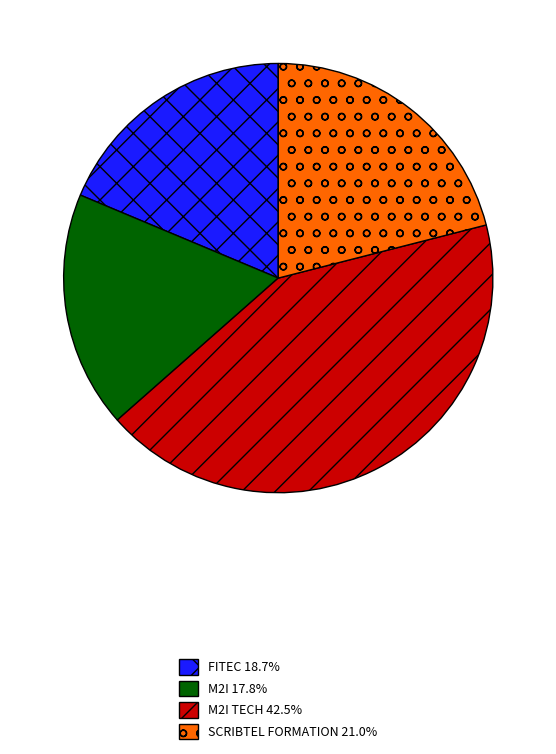

Does any single category account for the majority?

No